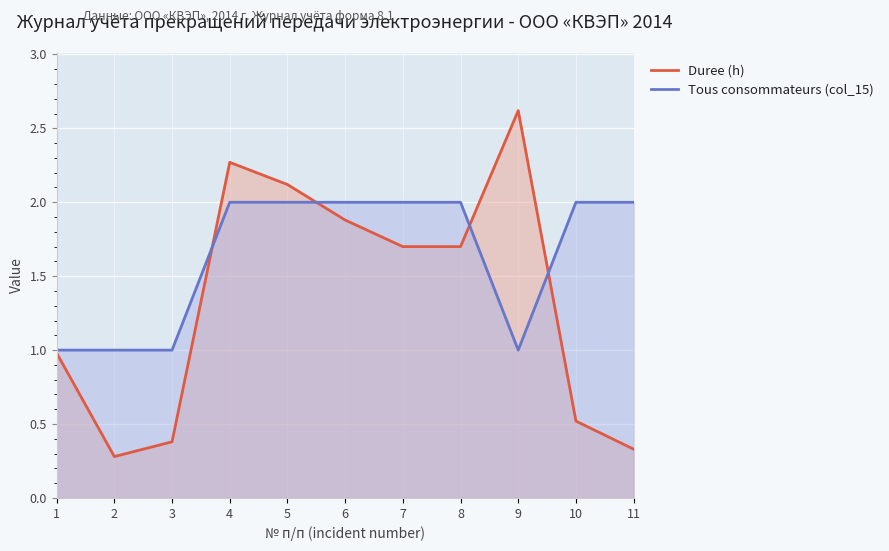

What is the value of the Tous consommateurs (col_15) point at the 10th from the left?

2.0